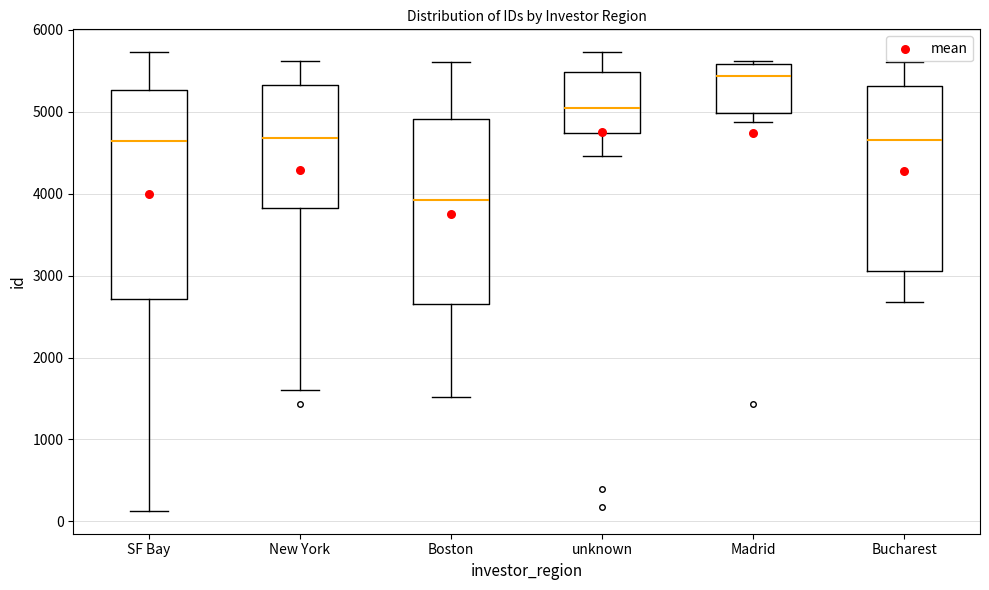

Where does the upper whisker of the box for Bucharest end on the y-axis? The values are not printed on the chart, so give them approximately, as read against the axis.

5600